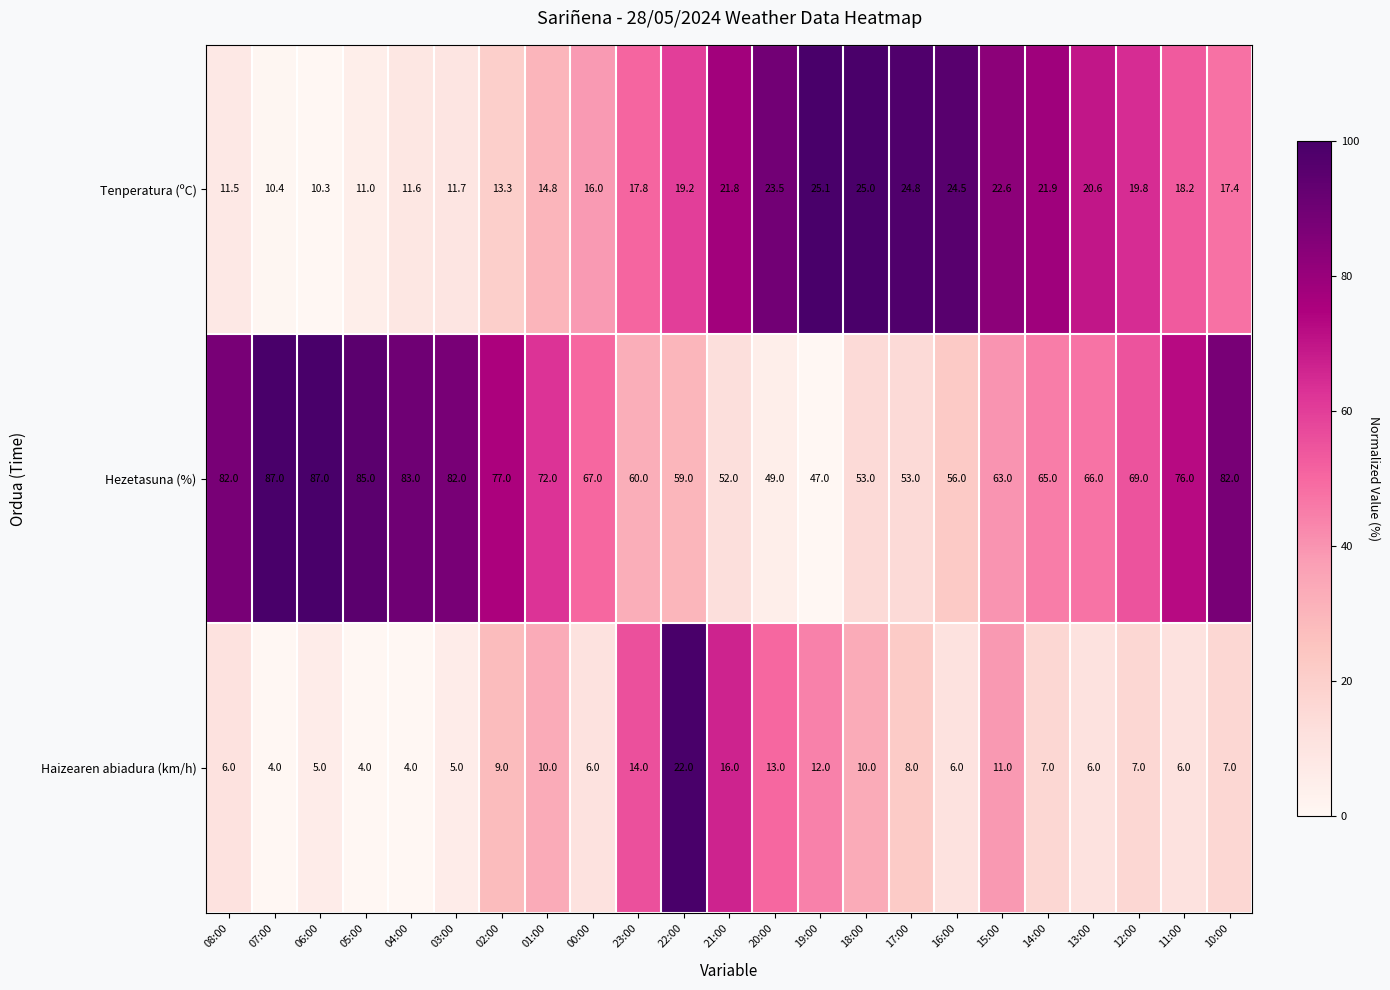

What is the minimum value shown in the chart?

4.0